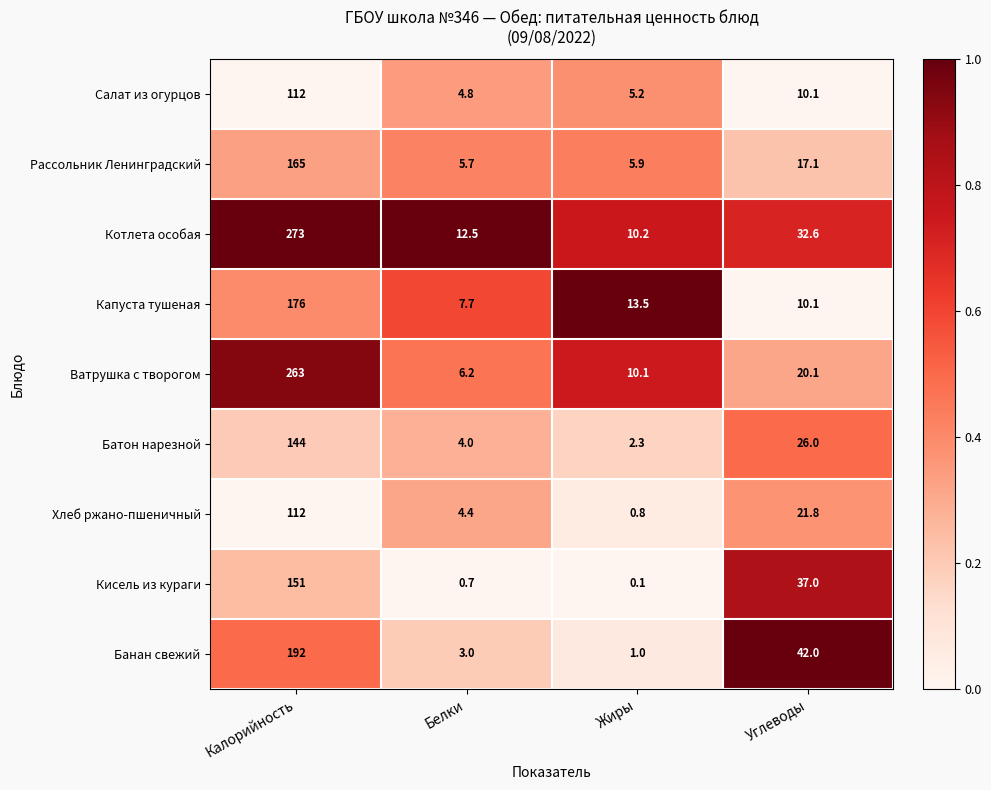

What is the difference between the Ватрушка с творогом values at Углеводы and Белки?

13.9